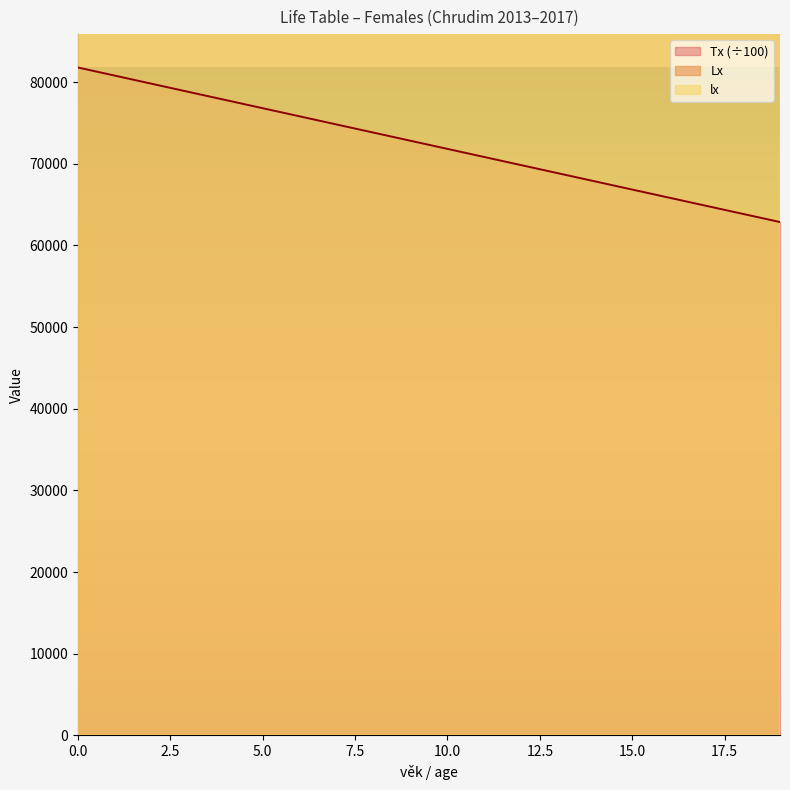

Reading left to right, transcribe all the data shown in this chart.

lx: 100000.0	99727.6	99690.1	99675.6	99665.8	99657.5	99649.2	99640.2	99630.2	99618.8	99605.6	99590.3	99572.7	99553.0	99531.7	99509.0	99485.2	99460.6	99435.4	99409.9
Lx: 99765.8	99708.9	99682.9	99670.7	99661.7	99653.3	99644.7	99635.2	99624.5	99612.2	99597.9	99581.5	99562.8	99542.4	99520.3	99497.1	99472.9	99448.0	99422.7	99397.1
Tx: 81791.8	80794.2	79797.1	78800.3	77803.6	76807.0	75810.4	74814.0	73817.6	72821.4	71825.3	70829.3	69833.5	68837.8	67842.4	66847.2	65852.2	64857.5	63863.0	62868.8